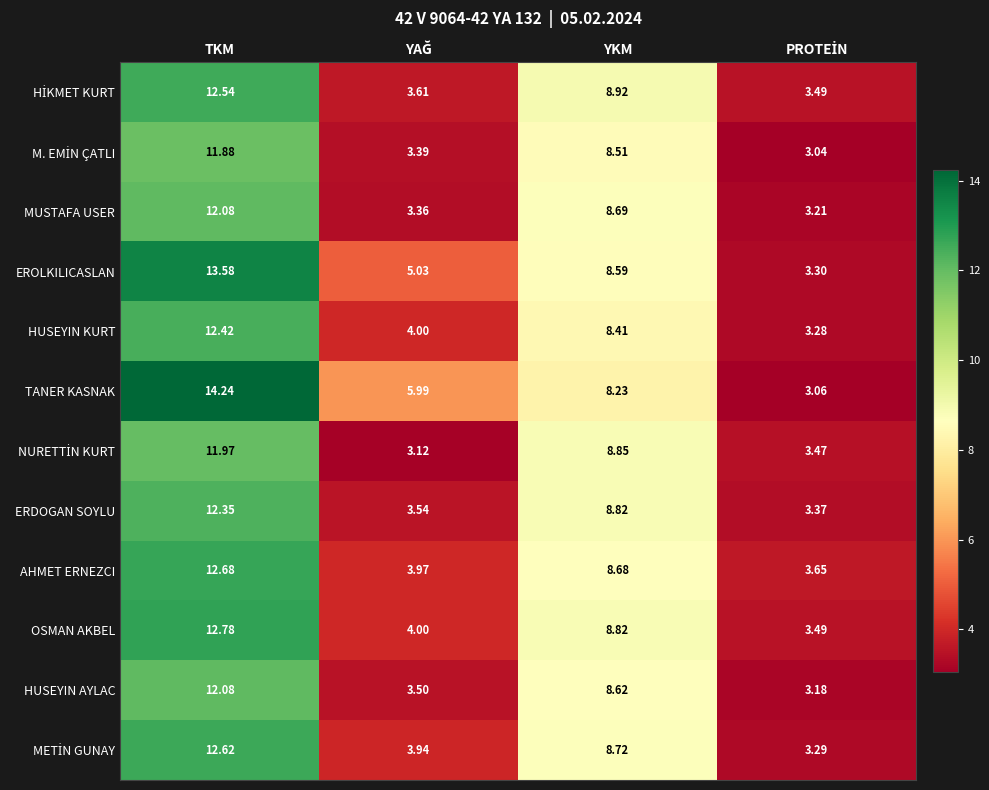

Which category has the highest value across all series?

TKM